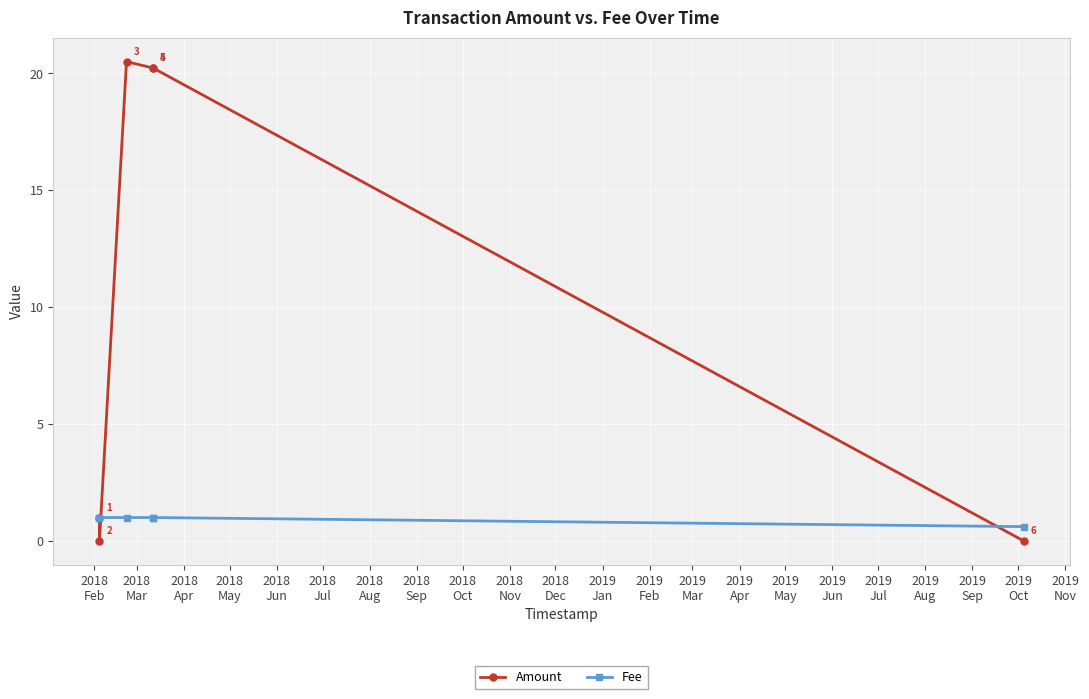

What is the maximum value for Fee?

1.0